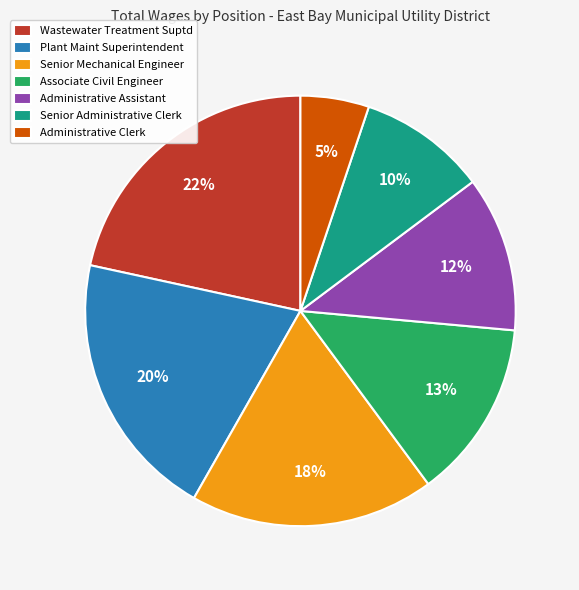

Between Senior Mechanical Engineer and Administrative Assistant, which is larger?

Senior Mechanical Engineer